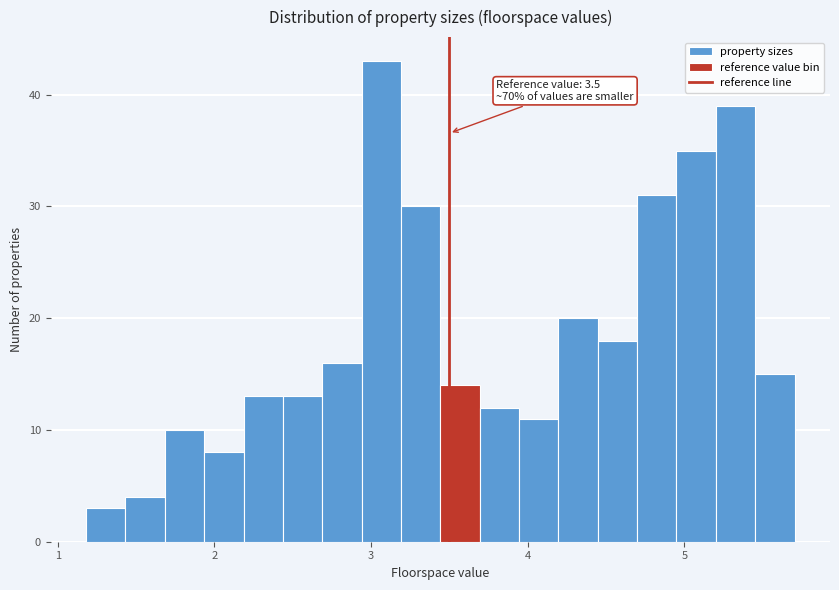

Around what value on the x-axis is the tallest bar? Give the approximate position of its centre, as read against the axis.

3.1